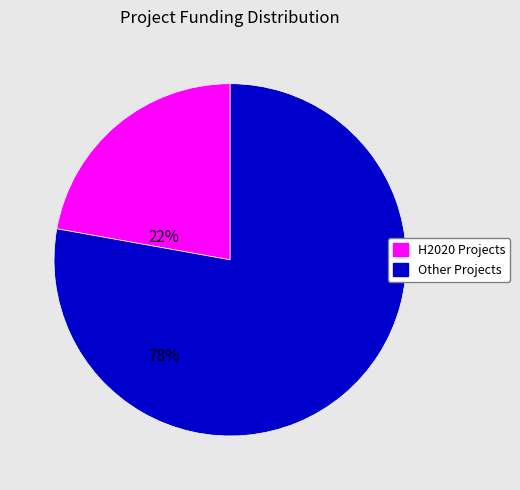

Is there a majority slice in this chart?

Yes